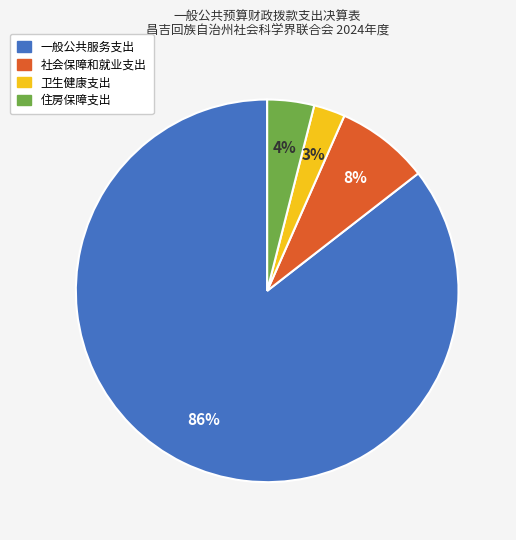

How many segments does this pie chart have?

4